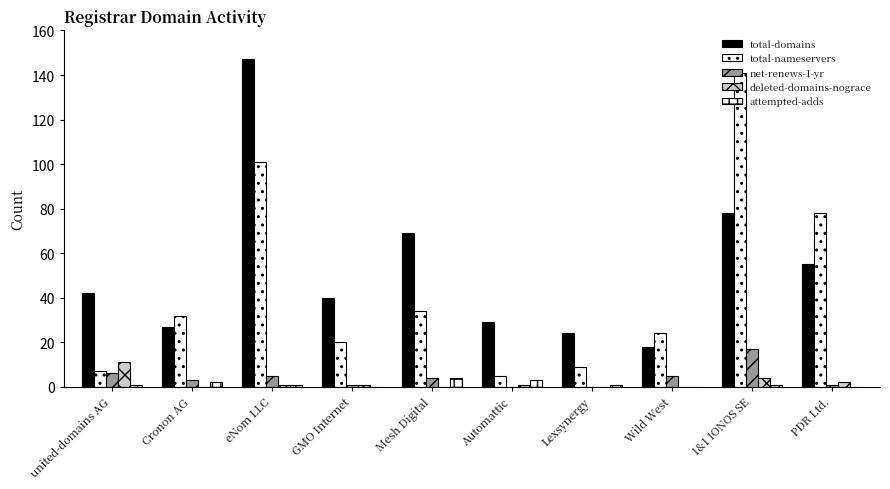

Which category has the lowest value across all series?

Automattic